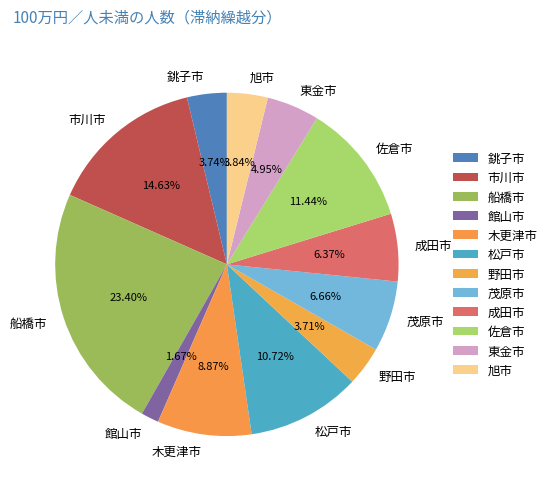

To the nearest percent, what is the average slice percentage?

8%